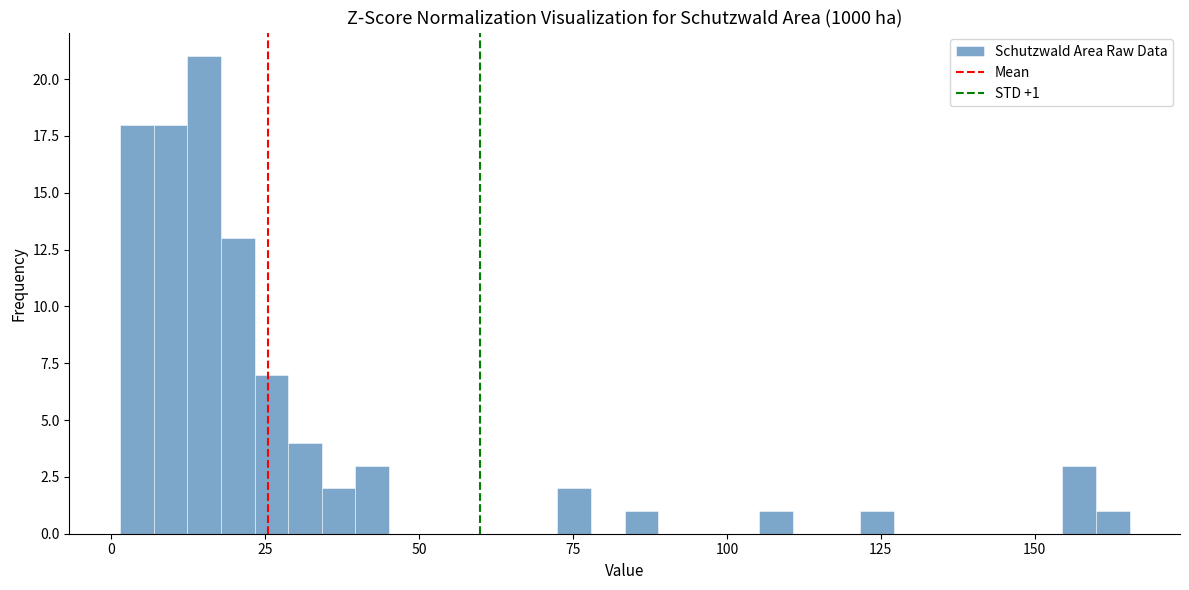

Read against the x-axis, roughly where is the centre of the tallest bar?

15